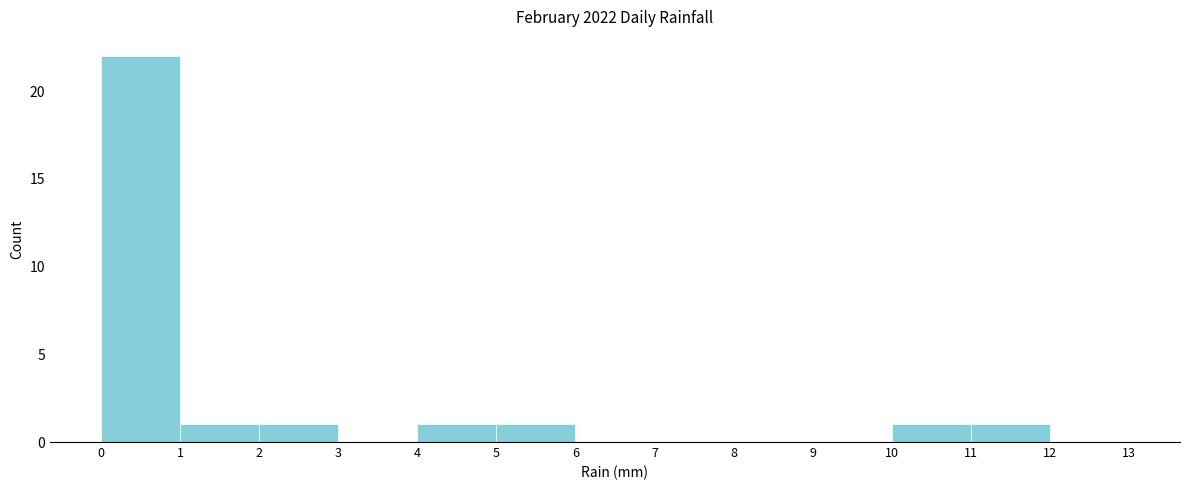

Reading left to right, transcribe this chart: for each bar, give the range it covers on the x-axis and its height. The values are not printed on the chart, so give them approximately, as read against the axis.

0 to 1: 22
1 to 2: 1
2 to 3: 1
3 to 4: 0
4 to 5: 1
5 to 6: 1
6 to 7: 0
7 to 8: 0
8 to 9: 0
9 to 10: 0
10 to 11: 1
11 to 12: 1
12 to 13: 0